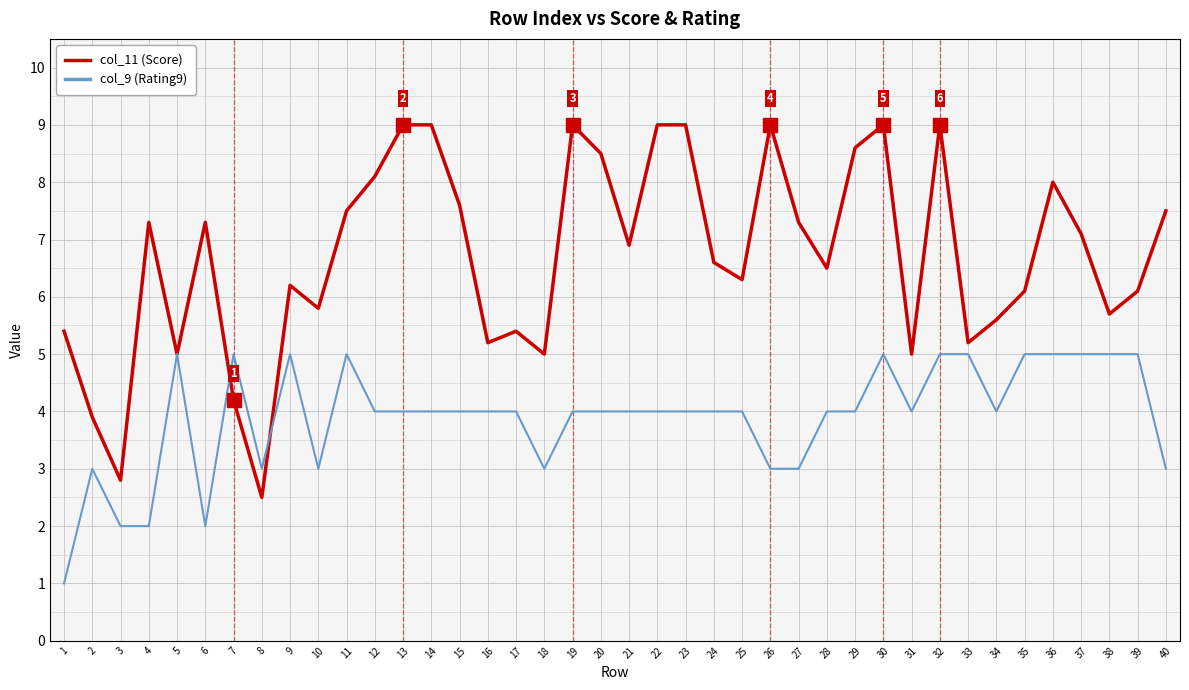

What value does the col_11 (Score) series have at 31?

5.0